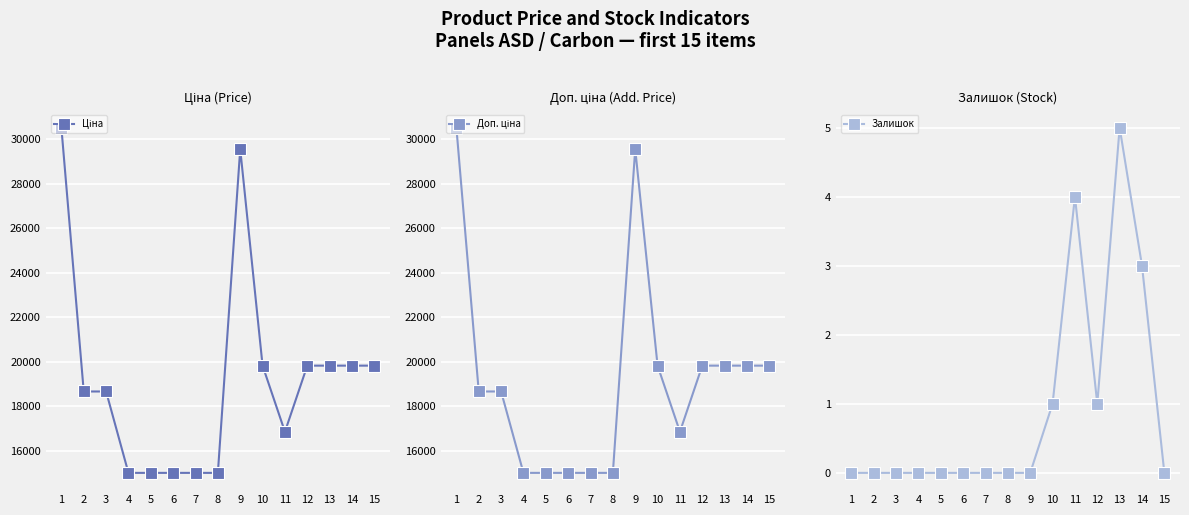

True or false: Залишок and Ціна intersect in this chart.

False